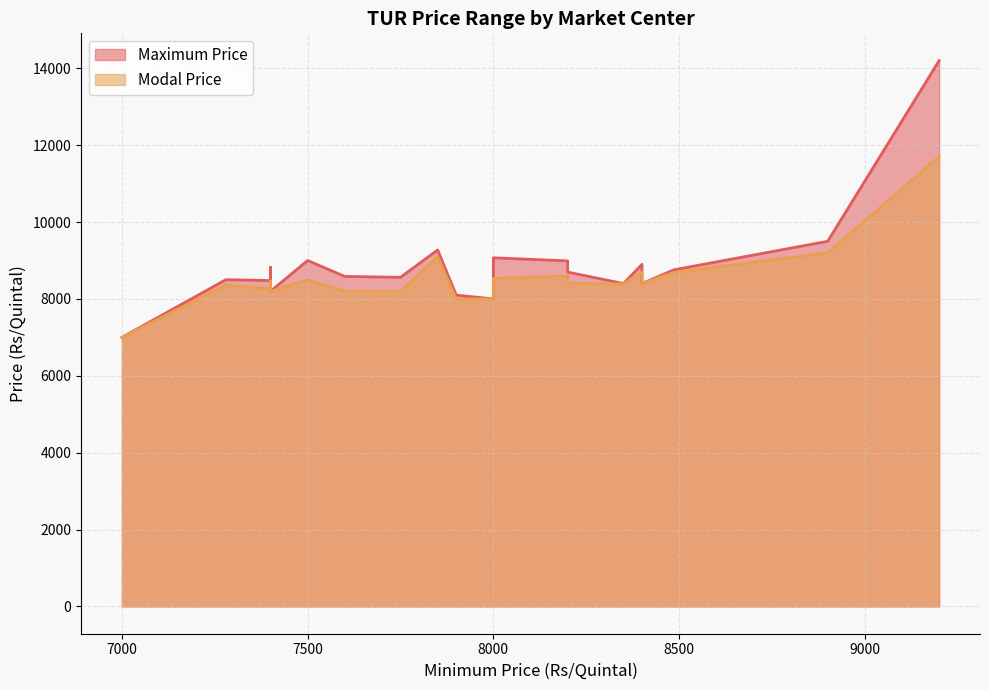

True or false: Maximum Price and Modal Price intersect in this chart.

False